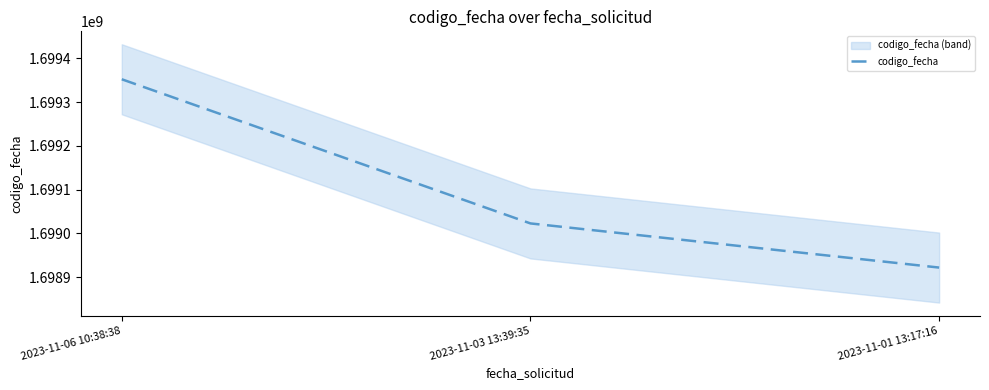

Between 2023-11-01 13:17:16 and 2023-11-06 10:38:38, which is larger?

2023-11-06 10:38:38